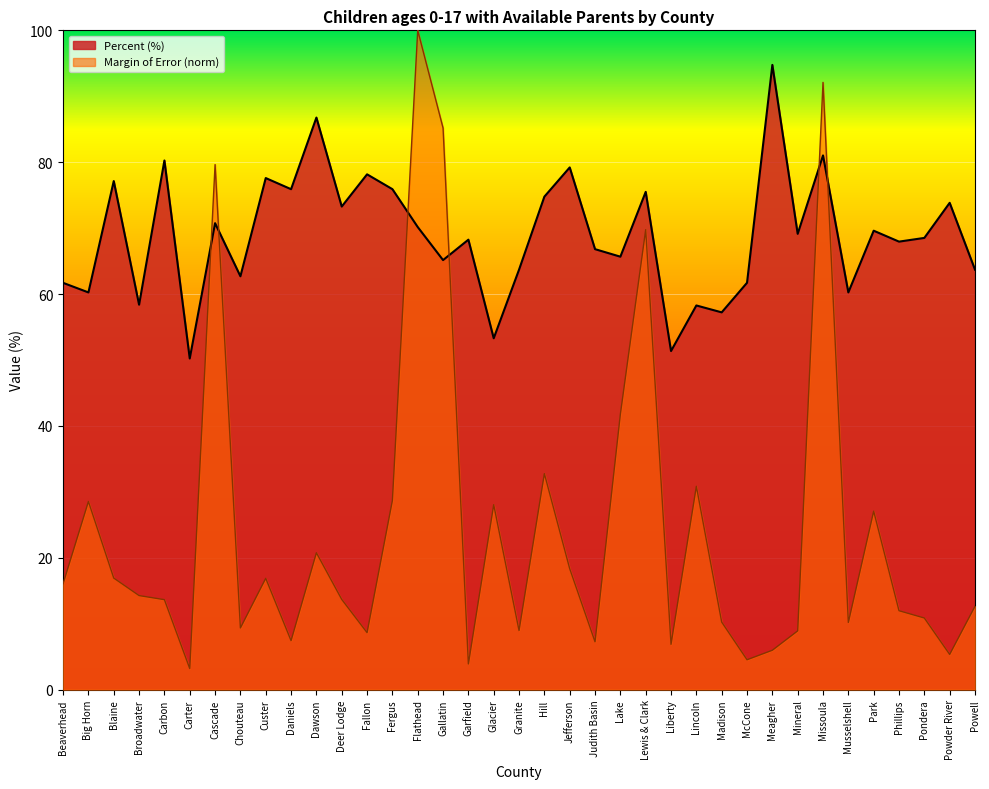

The Percent series shows 15.8 at Fallon. True or false?

False